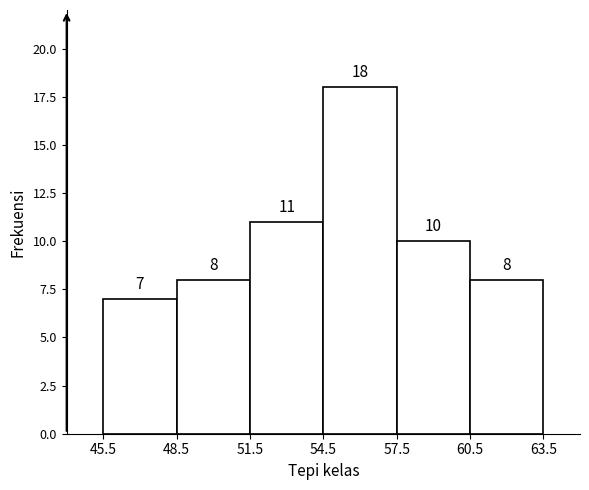

Which range on the x-axis has the tallest bar?

54.5 to 57.5